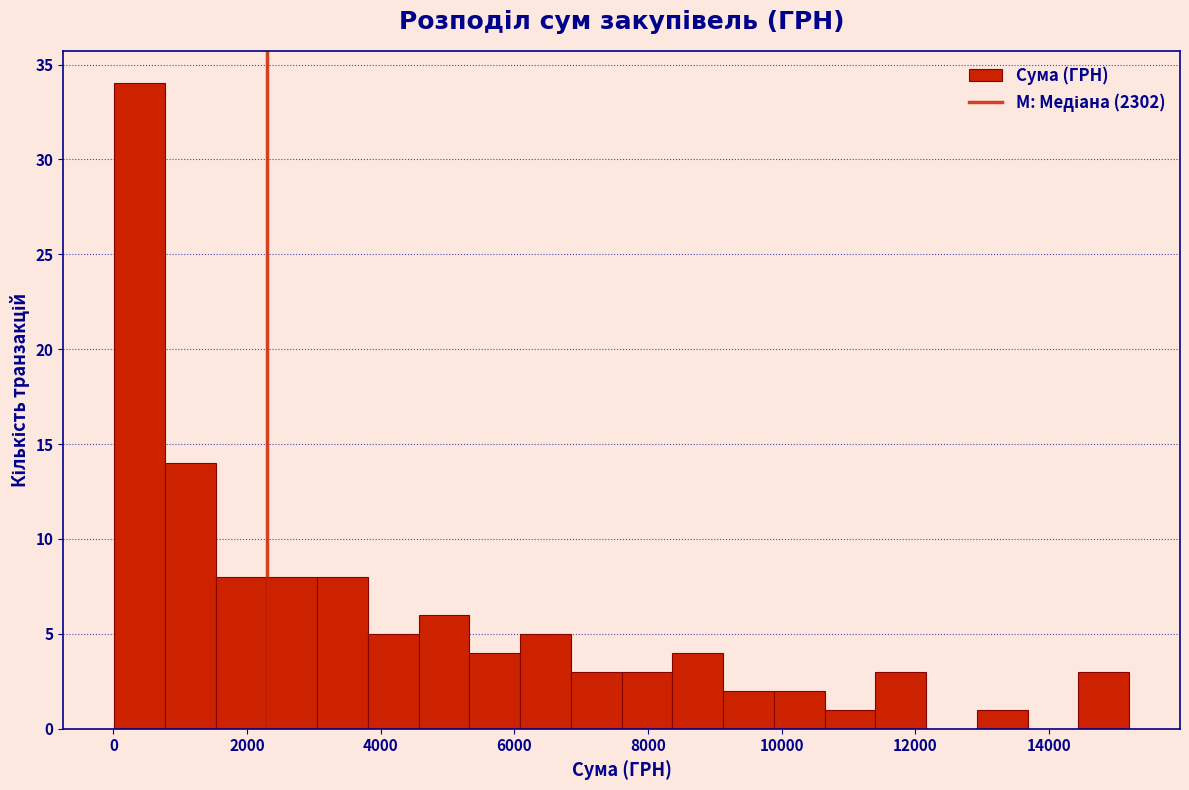

Around what value on the x-axis is the tallest bar? Give the approximate position of its centre, as read against the axis.

400